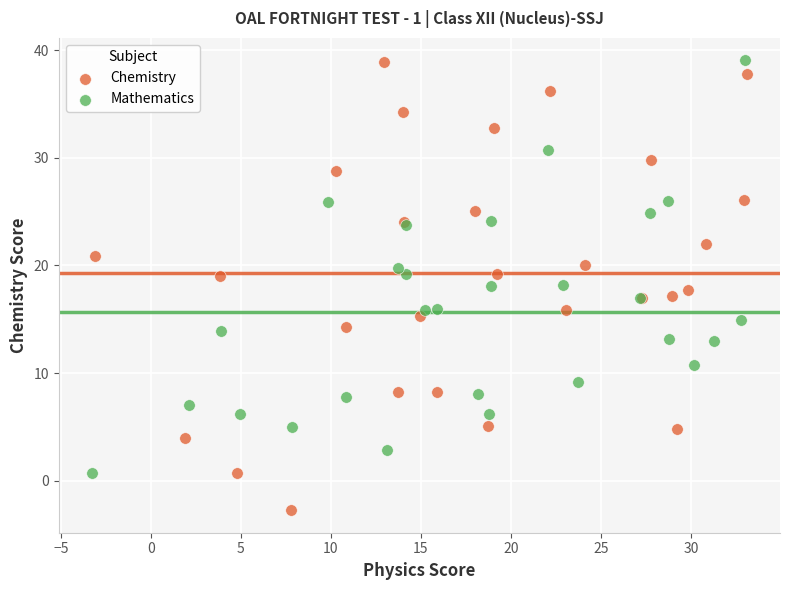

Which series has the widest spread of Y values?

Chemistry